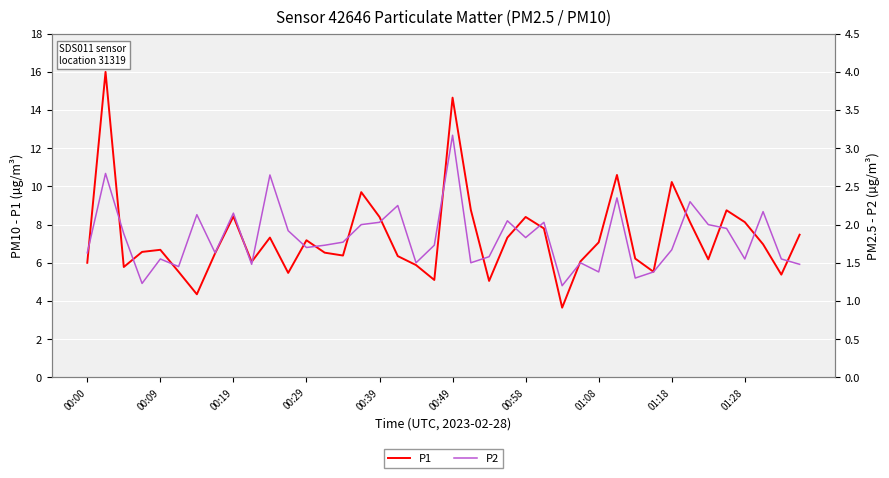

The value of P1 at 00:39 is 8.4. True or false?

True